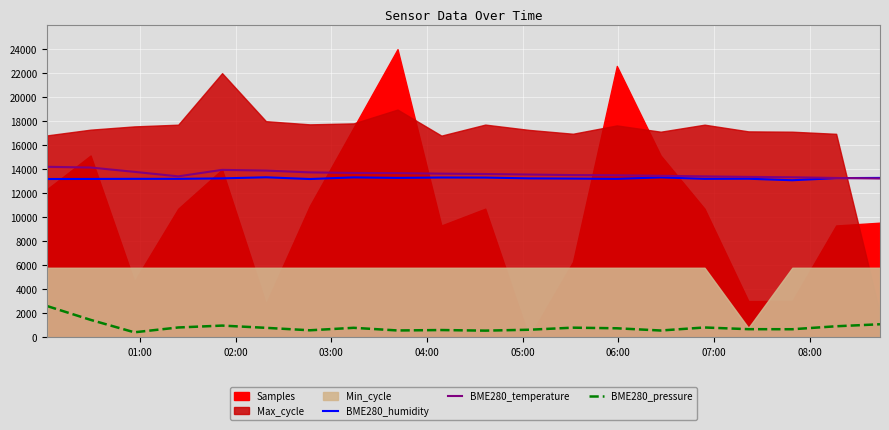

Is the value of BME280_humidity at 07:00 greater than the value of BME280_pressure at 13?

Yes